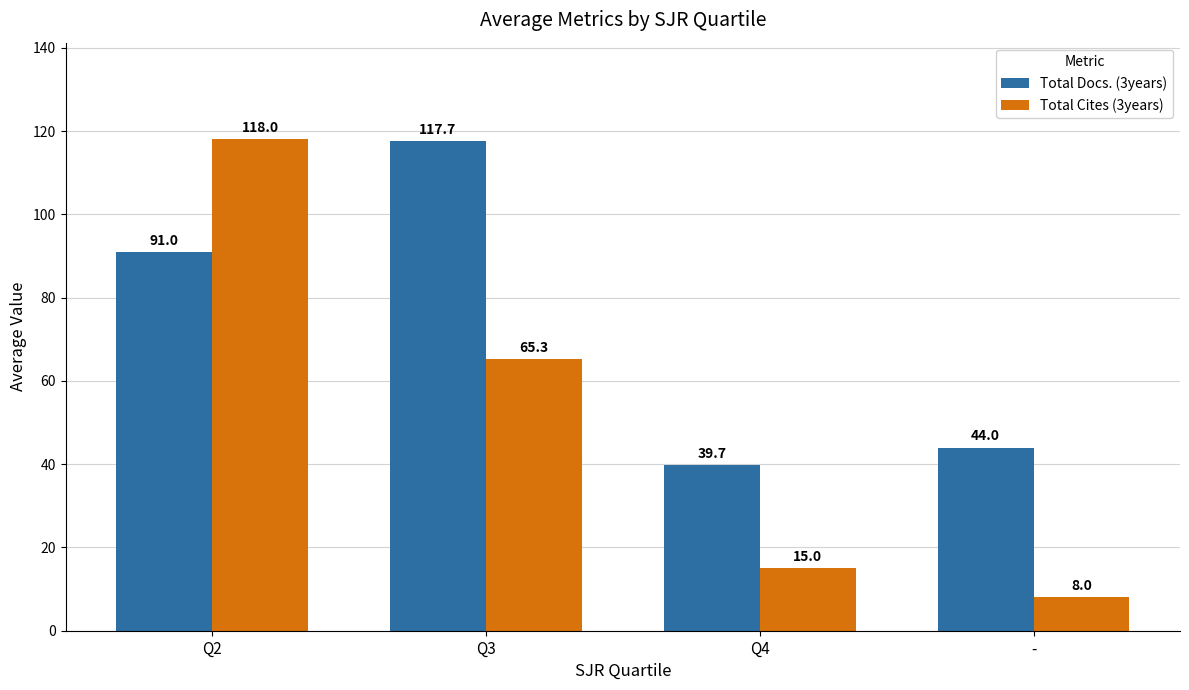

Which label corresponds to the largest value in the chart?

Q2